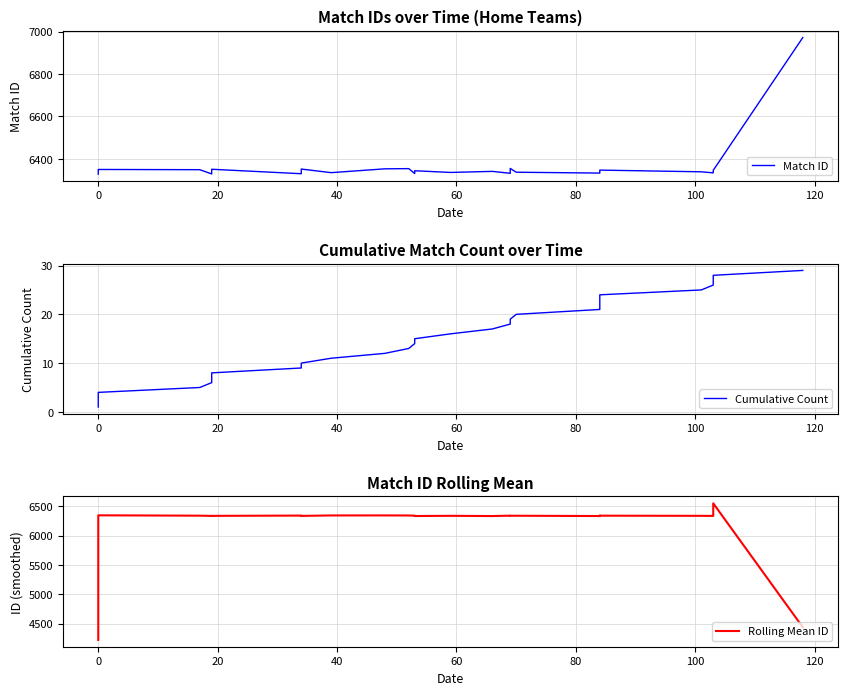

Does the chart display data point markers on the line(s)?

No